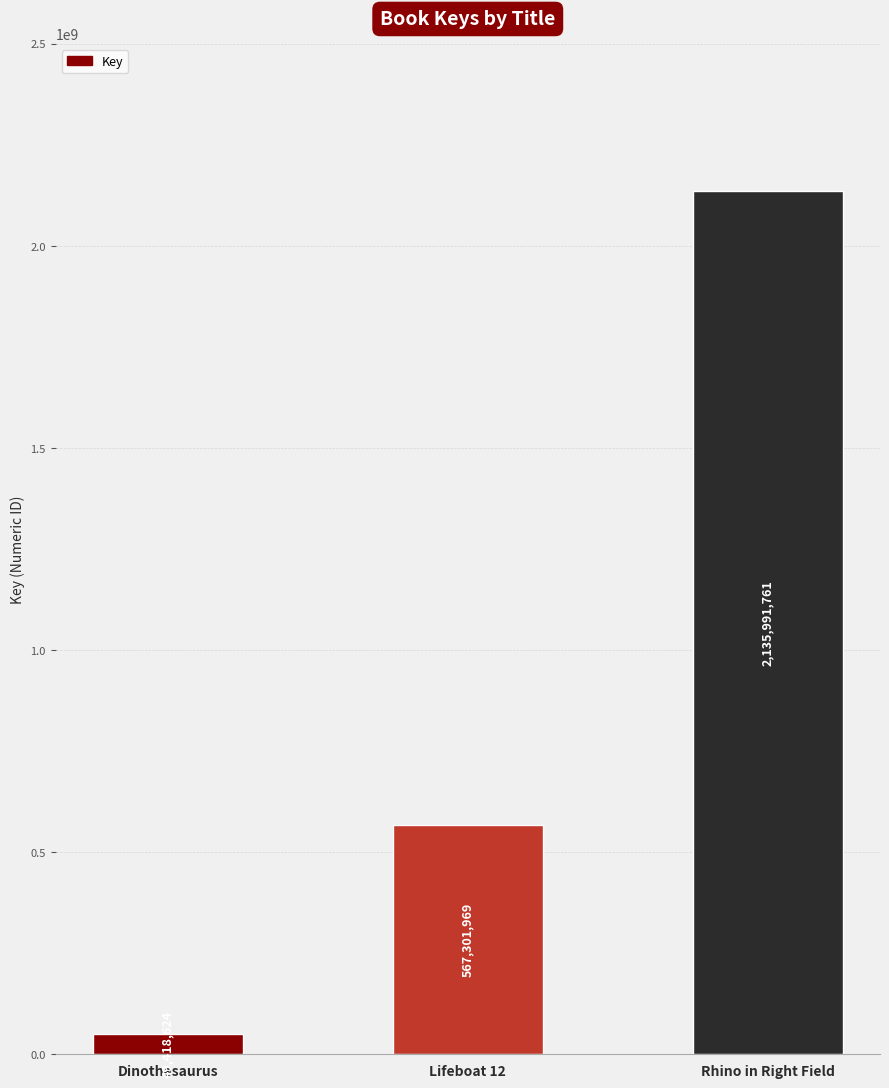

What is the minimum value shown in the chart?

49418624